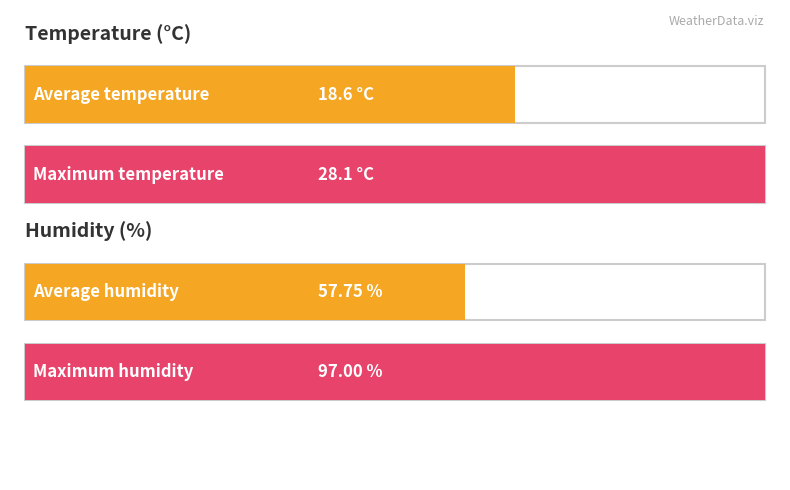

True or false: Humidity (%) has a value of 7.1 at 16:00.

False